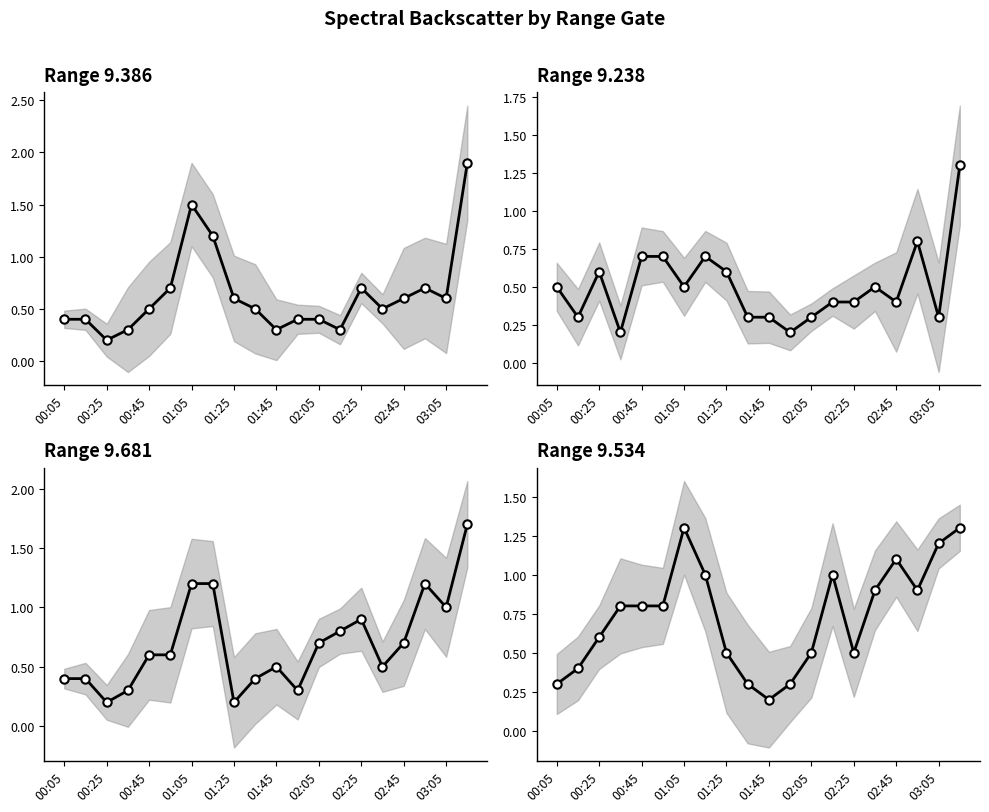

Which has a higher value, 01:25 or 01:15?

01:15